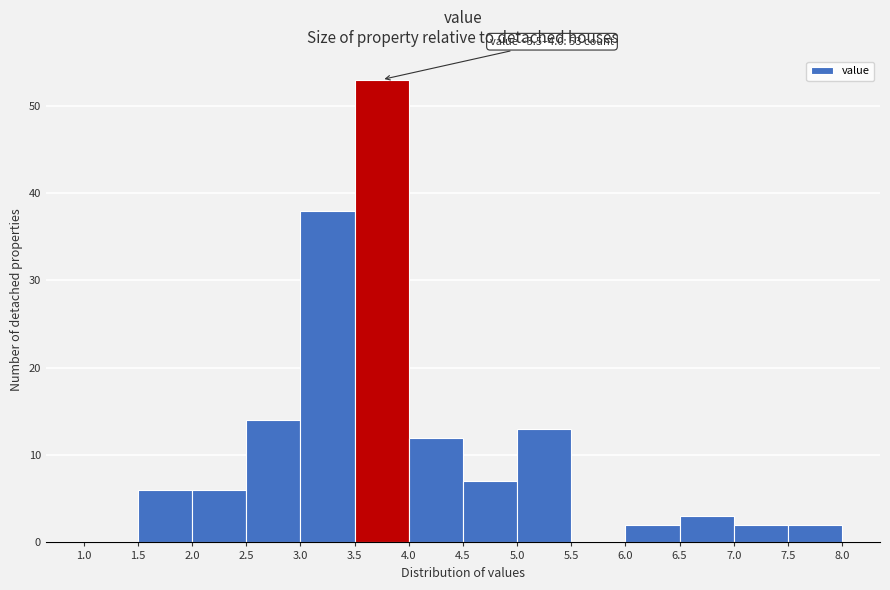

Which range on the x-axis has the tallest bar?

3.5 to 4.0